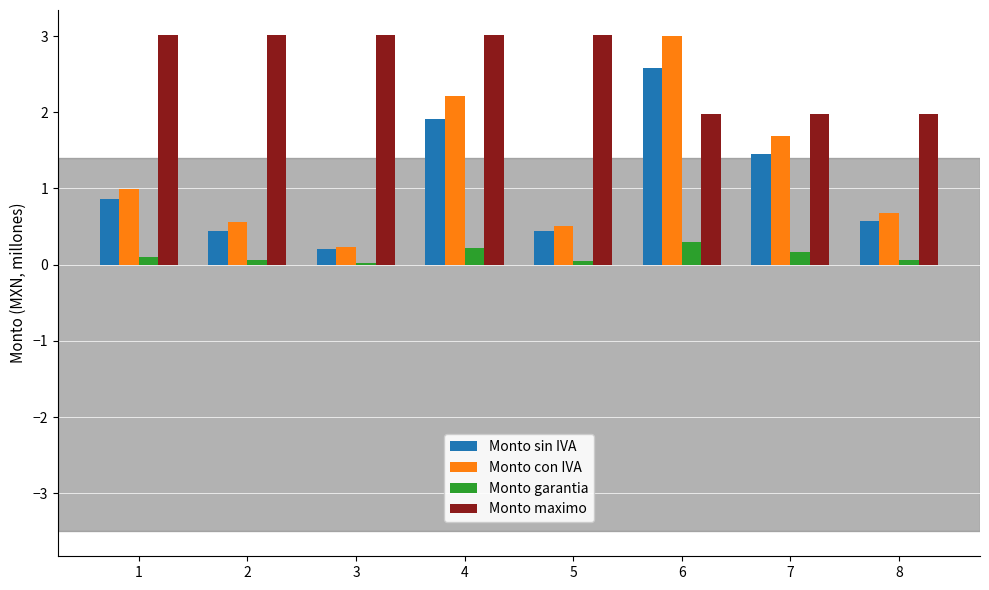

How many groups of bars are there?

8